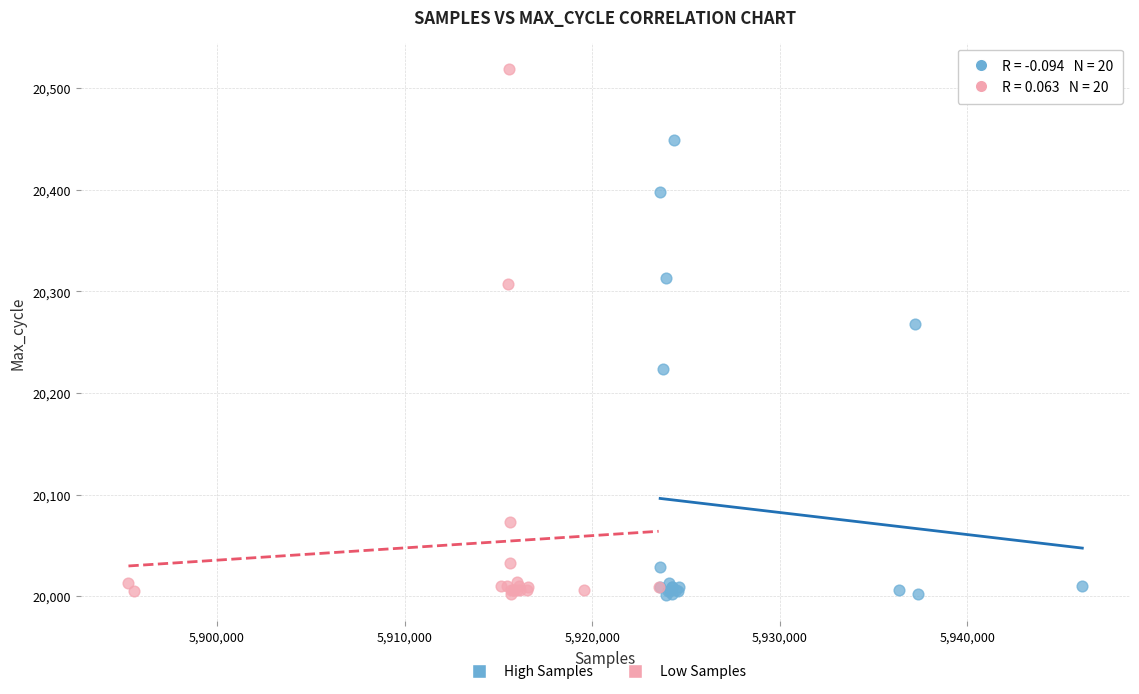

What are all the series names shown in the legend?

High Samples, Low Samples